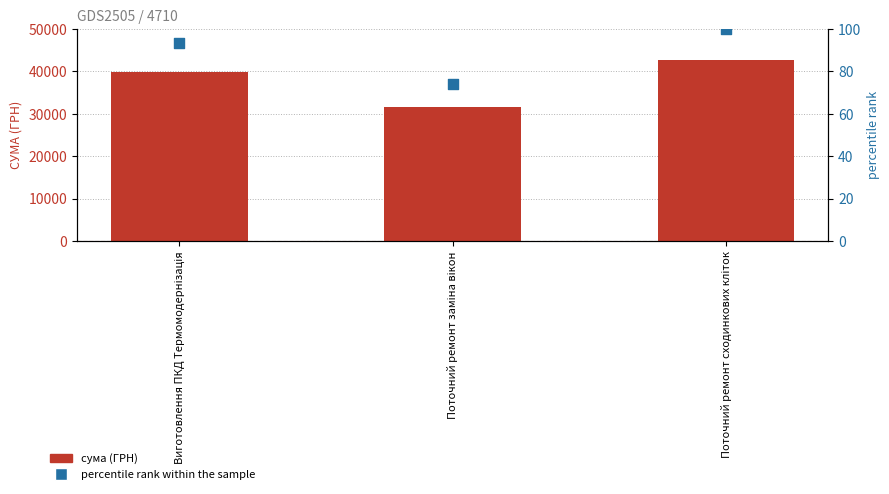

Which series reaches the minimum Y coordinate?

percentile rank within the sample